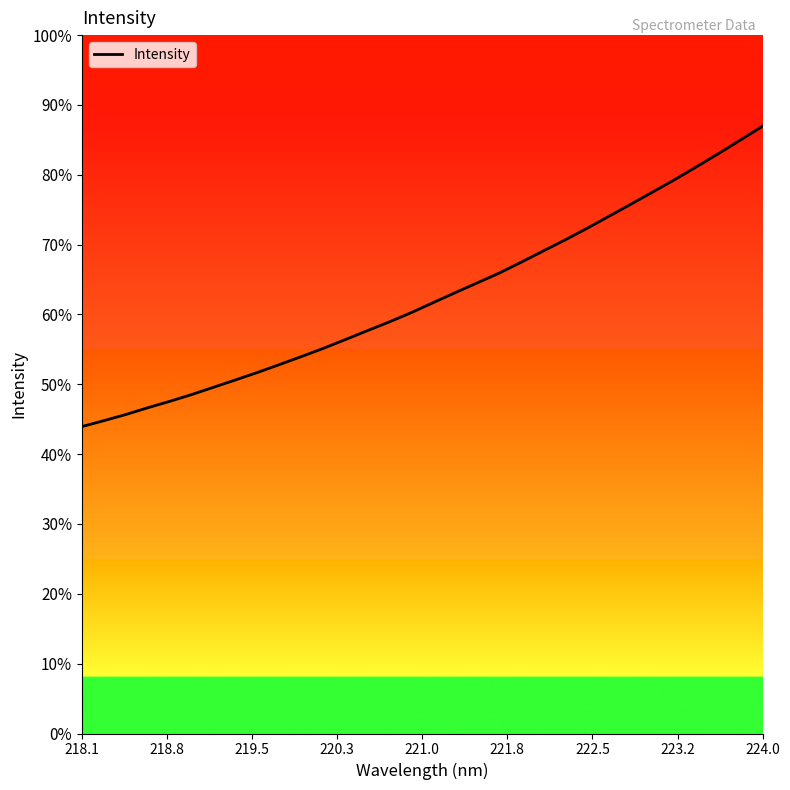

Is this an area chart (filled region under the line)?

No